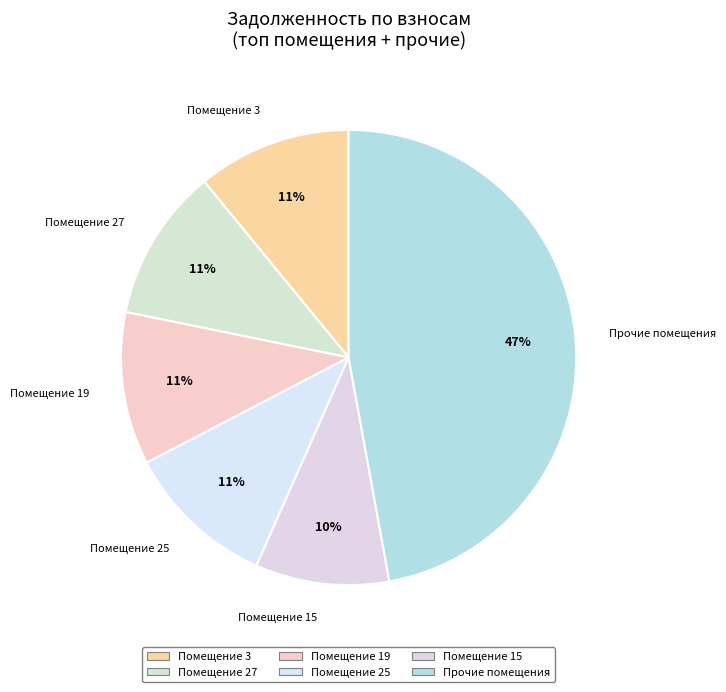

Which category has the smallest portion of the pie?

Помещение 15